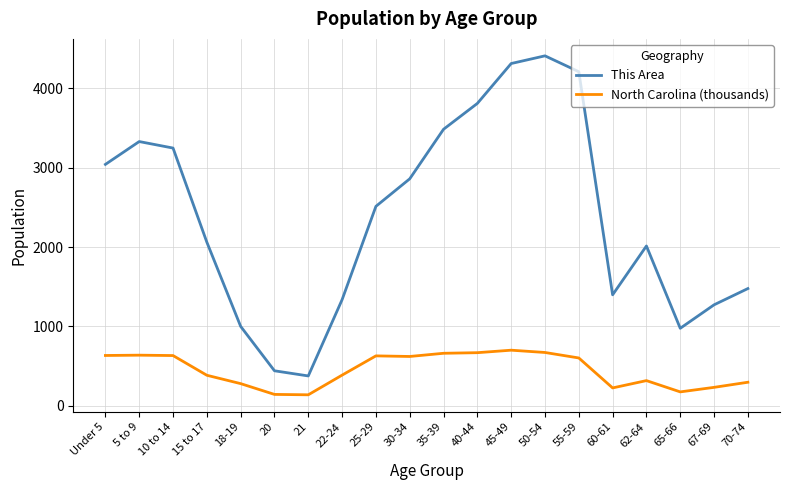

At 55-59, list the series in order from largest to smallest.

This Area, North Carolina (thousands)